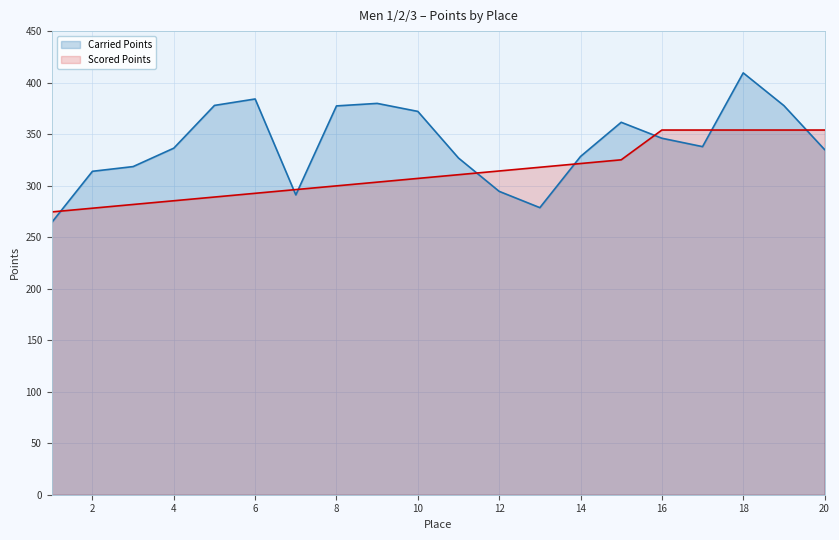

What is the difference between the highest and lowest values at 20?

18.9